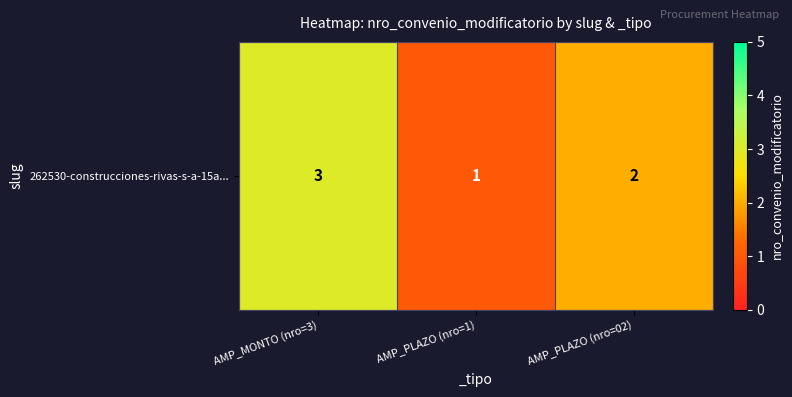

Where is the data nearest to the value 2?

AMP_PLAZO (nro=02)